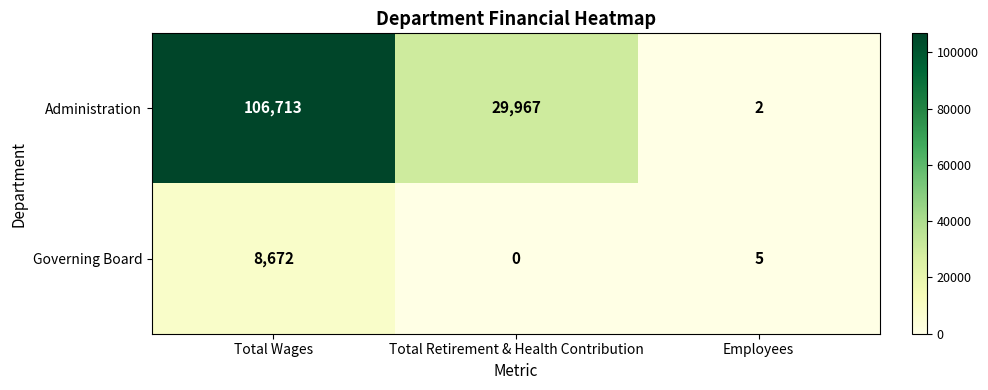

Rank the series by their maximum value, from lowest to highest.

Governing Board, Administration